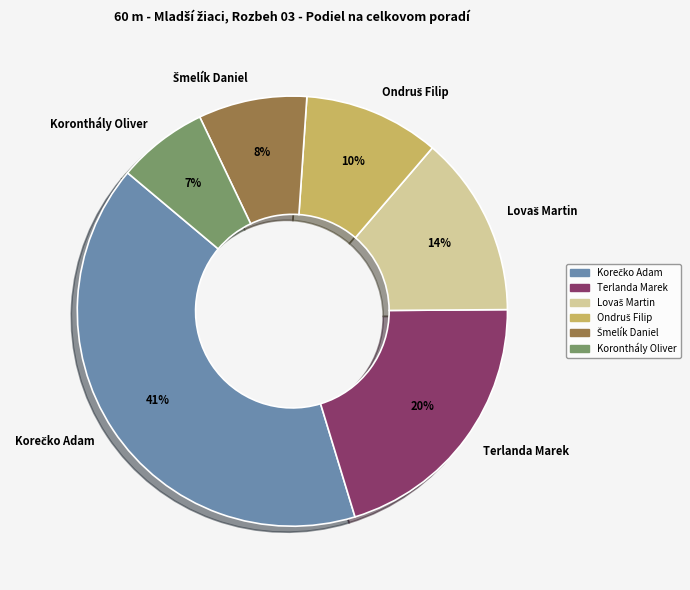

Which category has the smallest portion of the pie?

Koronthály Oliver